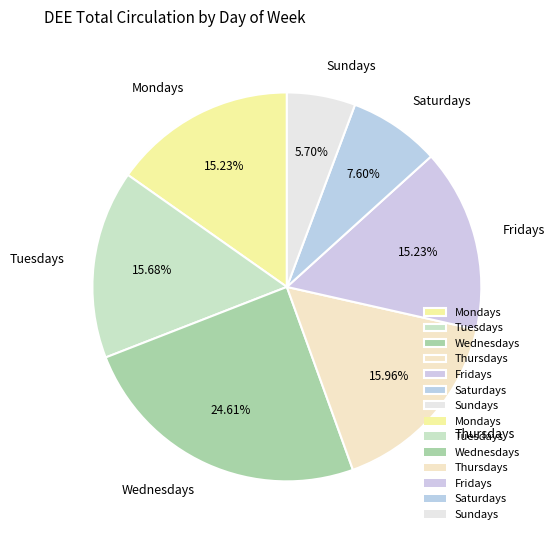

What is the total percentage of Mondays and Fridays?

30.5%